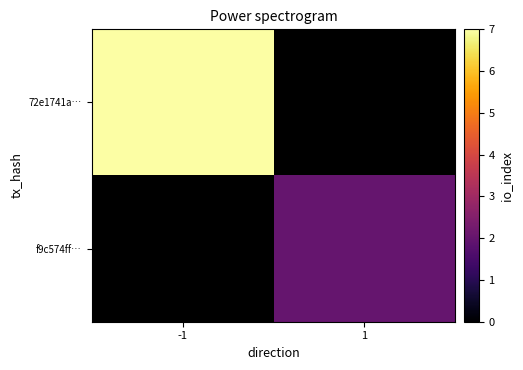

Which series has the largest range (max minus min)?

72e1741a…